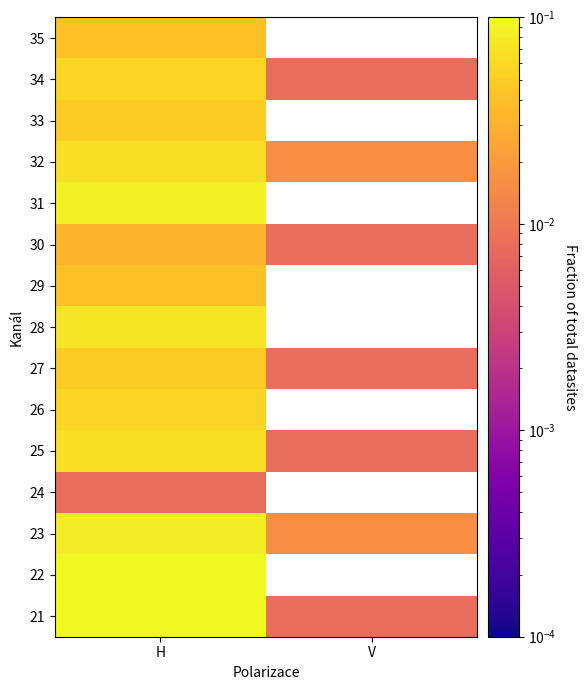

List the series in order of their overall mean, highest first.

21, 22, 23, 24, 25, 26, 27, 28, 29, 30, 31, 32, 33, 34, 35